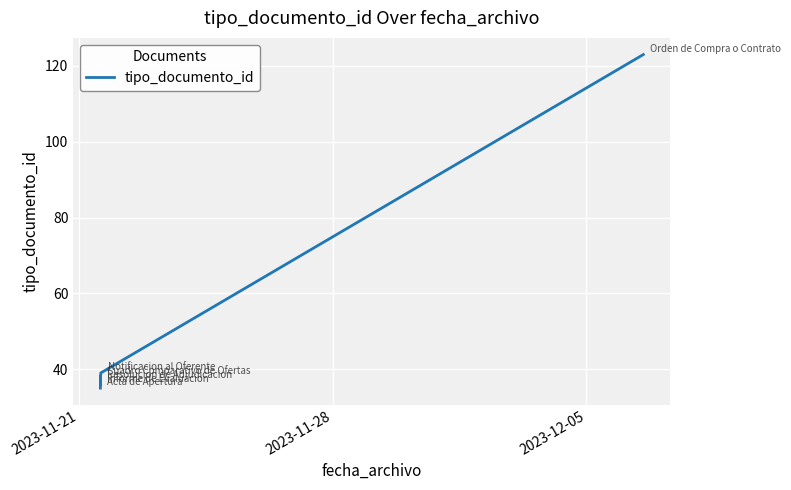

What is the sum of all values?

308